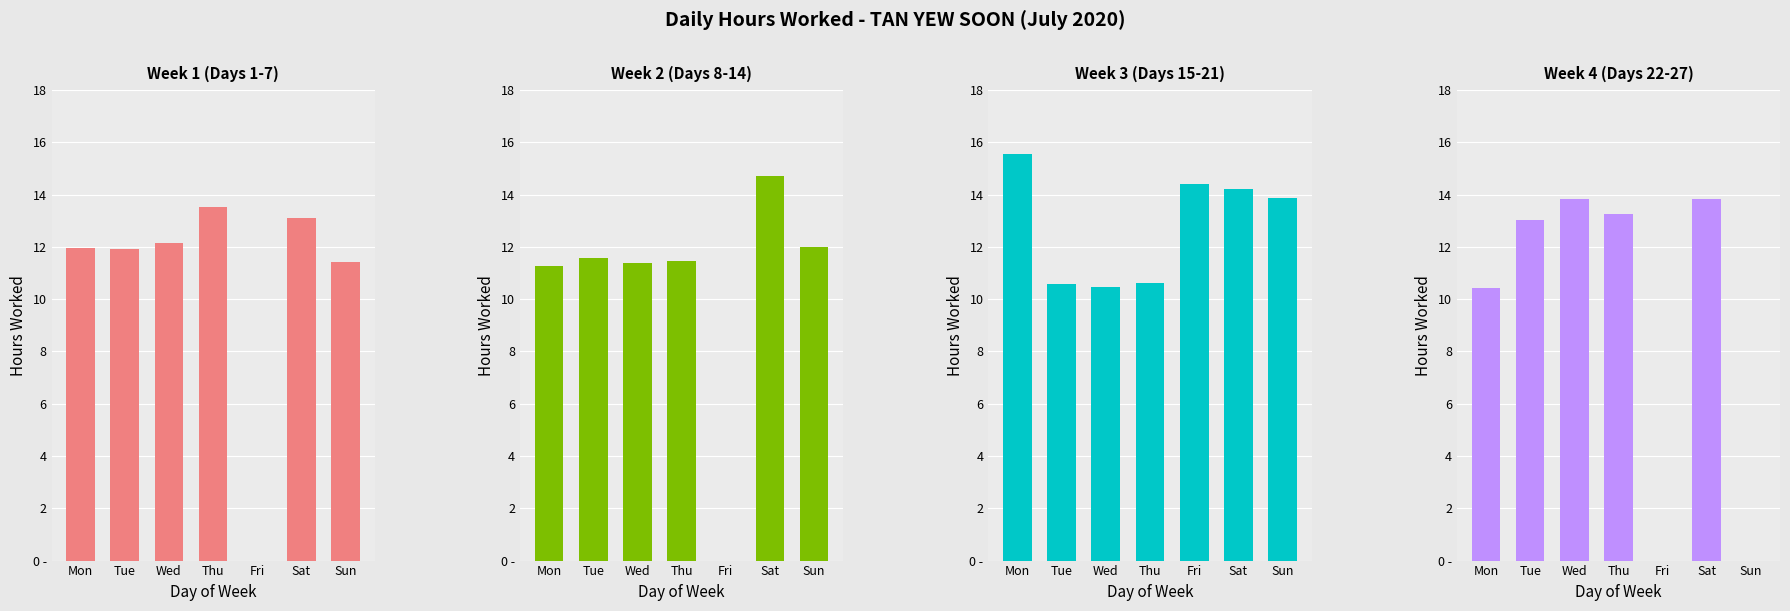

How many bars are there in each group?

4